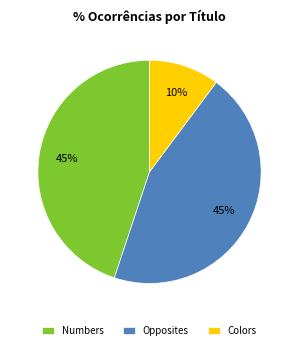

Combined, do Colors and Opposites account for over 50%?

Yes